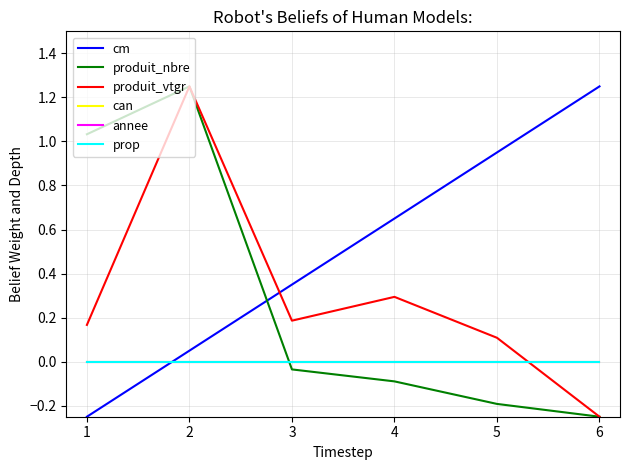

Does the chart display data point markers on the line(s)?

No